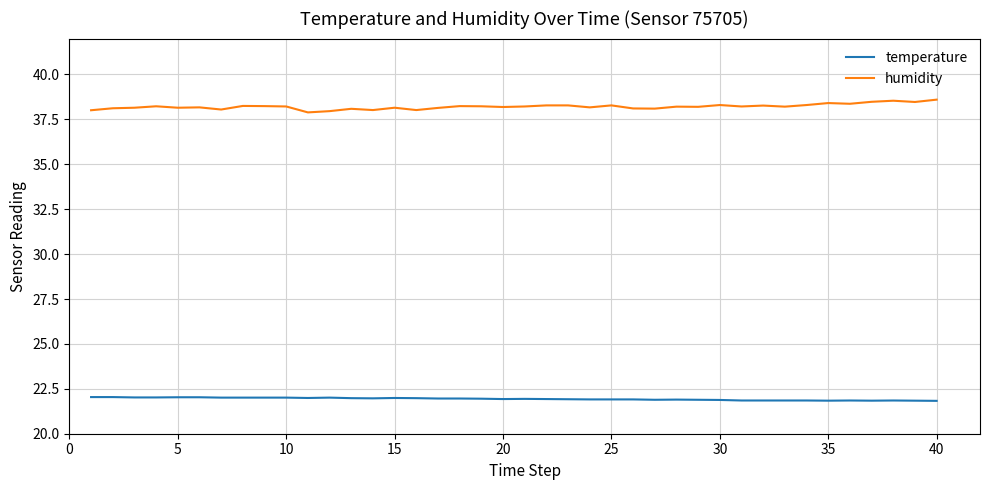

True or false: temperature and humidity intersect in this chart.

False